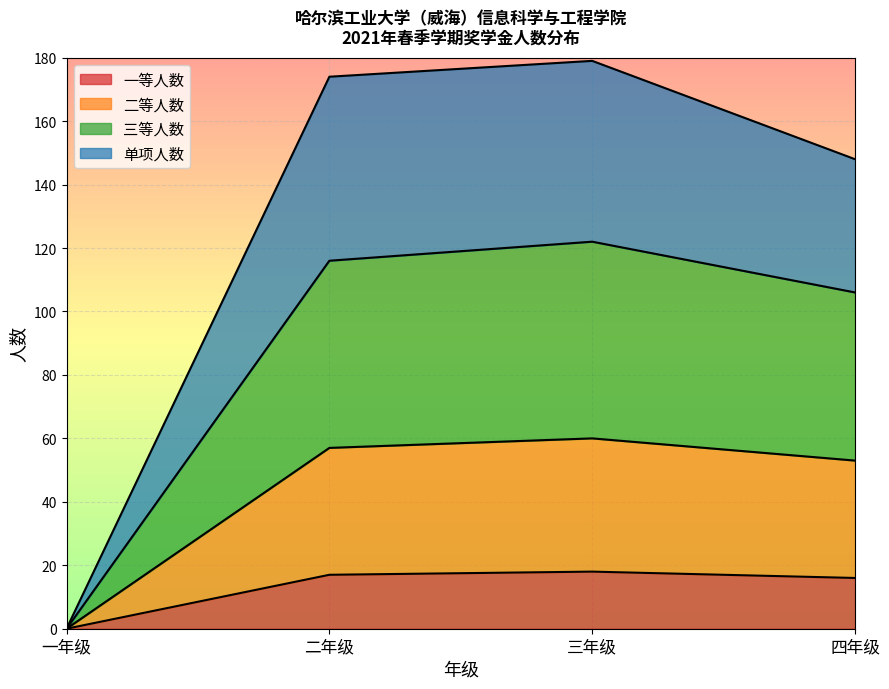

How many interior local peaks does the 二等人数 series have?

1